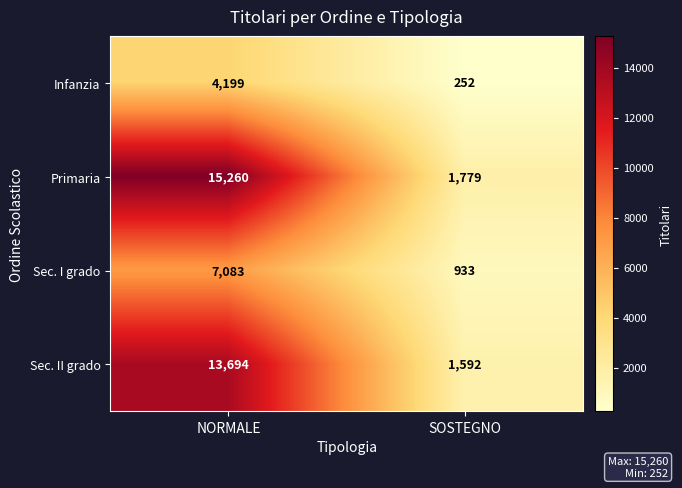

Reading left to right, what are all the values shown in this chart?

Infanzia: 4199	252
Primaria: 15260	1779
Sec. I grado: 7083	933
Sec. II grado: 13694	1592